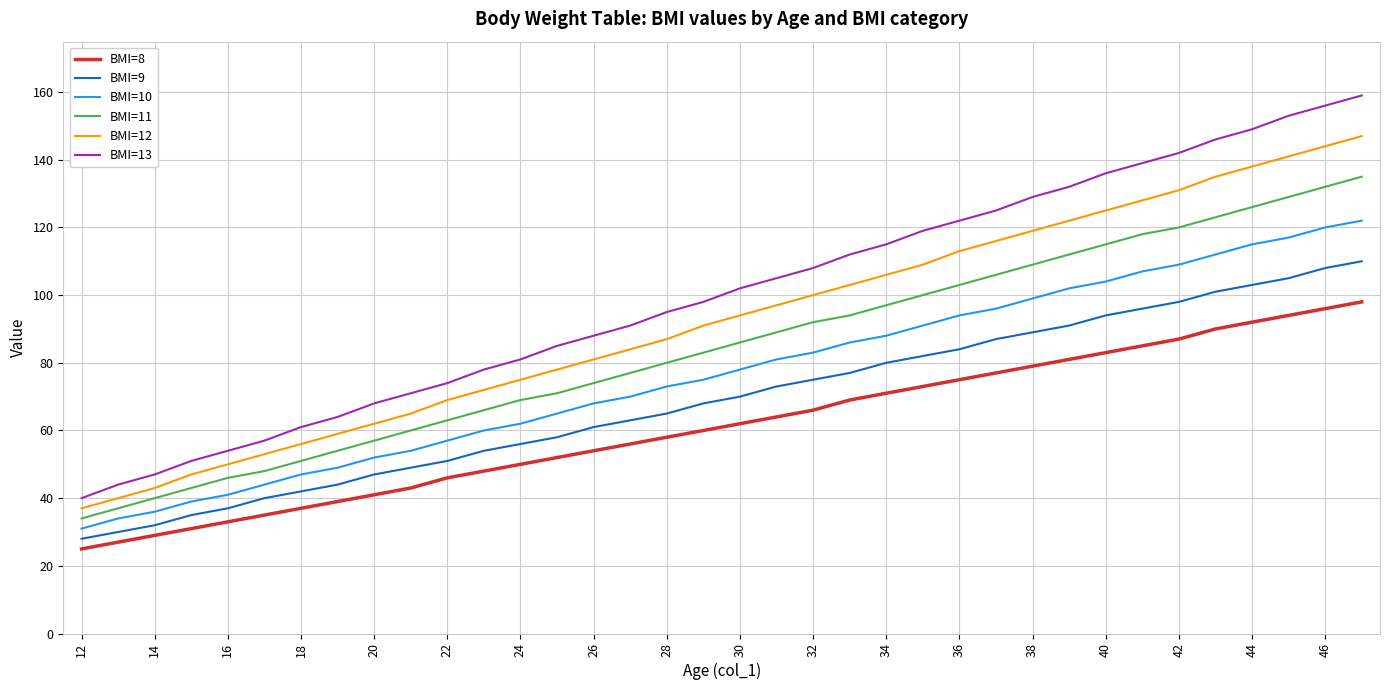

What is the difference between the maximum and minimum values in the BMI=11 series?

101